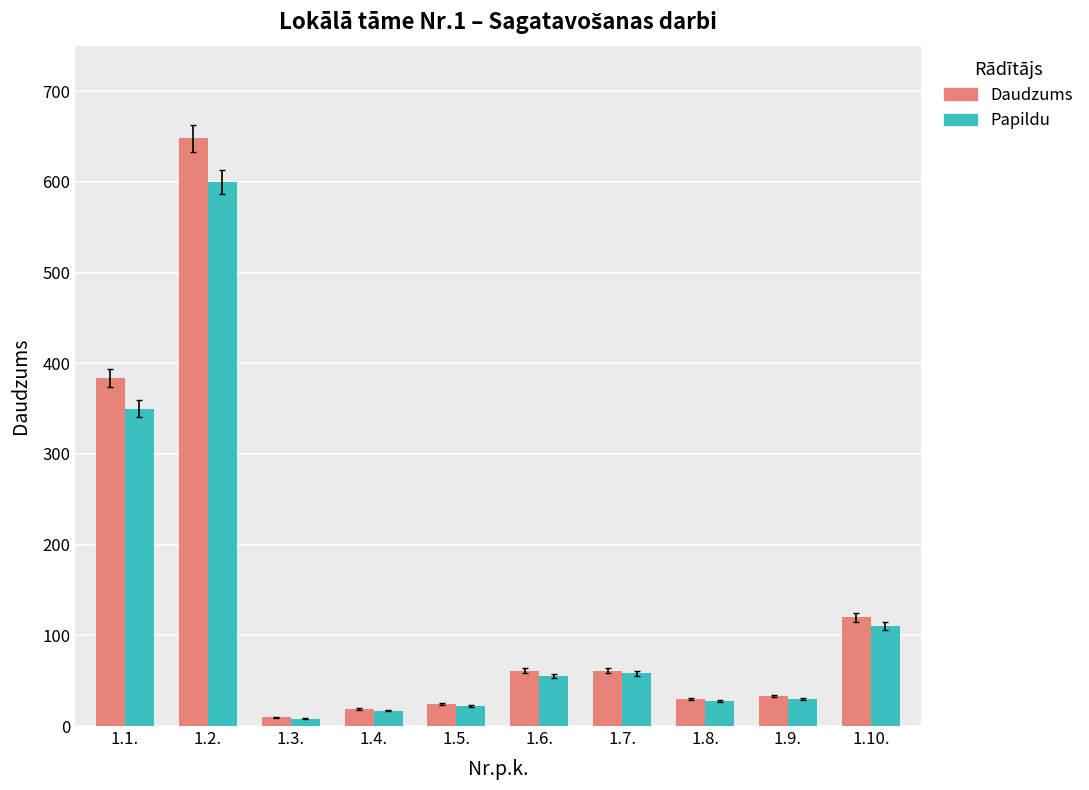

At which label is Daudzums closest to 328?

1.1.